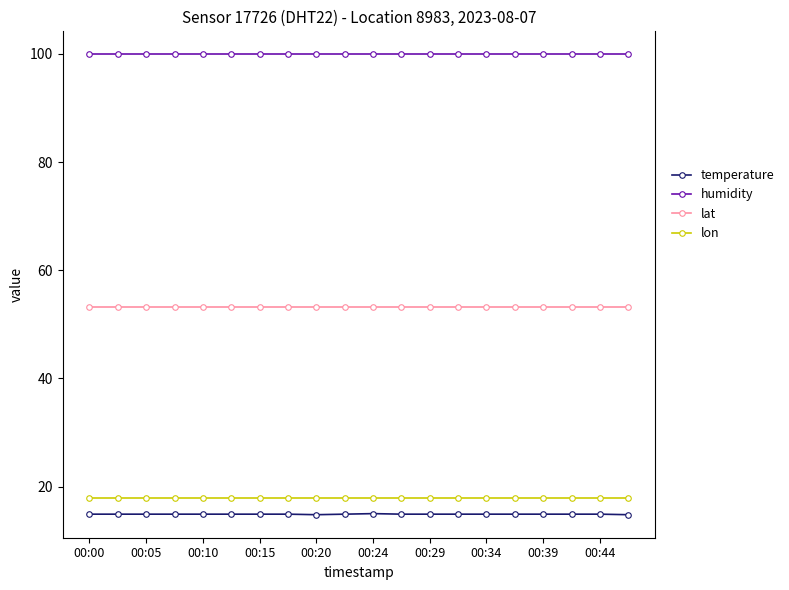

True or false: lon and temperature intersect in this chart.

False